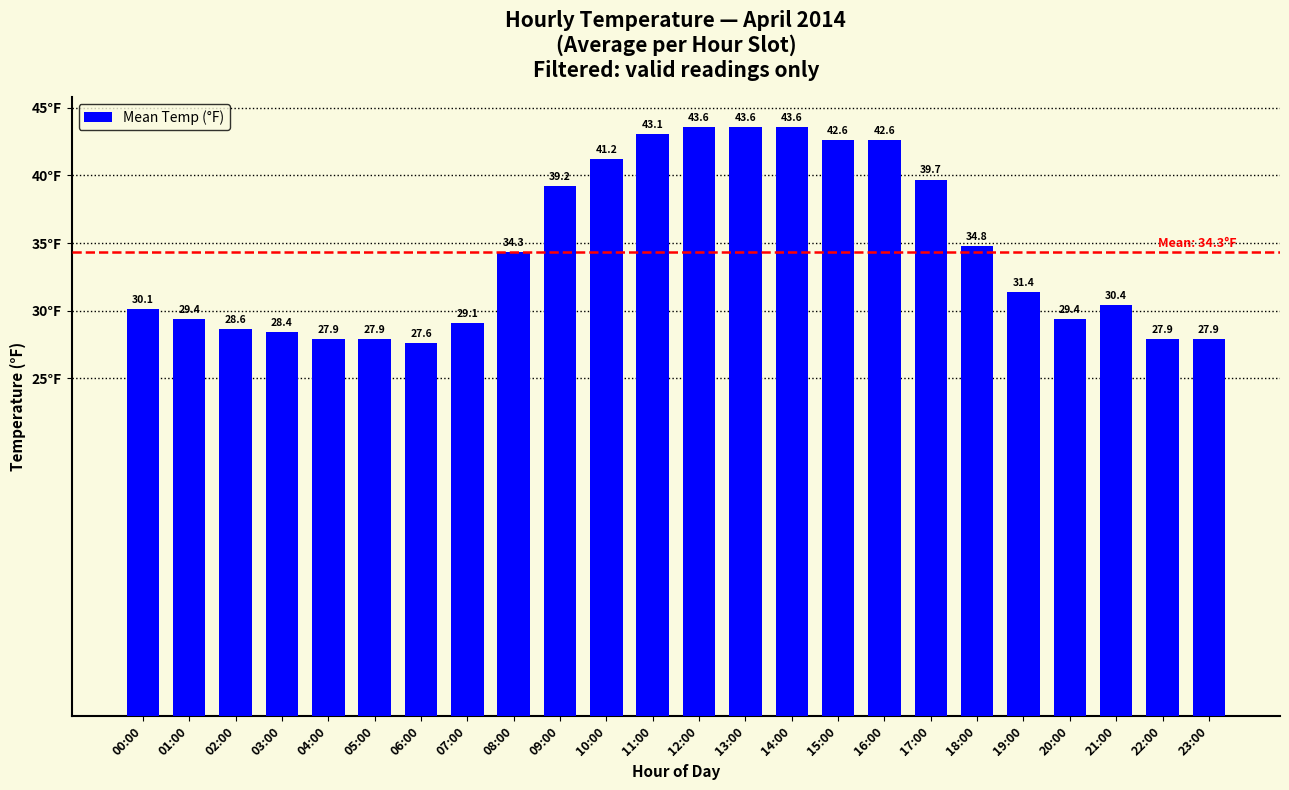

Reading left to right, list all the values displayed in this chart.

30.1	29.4	28.6	28.4	27.9	27.9	27.6	29.1	34.3	39.2	41.2	43.1	43.6	43.6	43.6	42.6	42.6	39.7	34.8	31.4	29.4	30.4	27.9	27.9